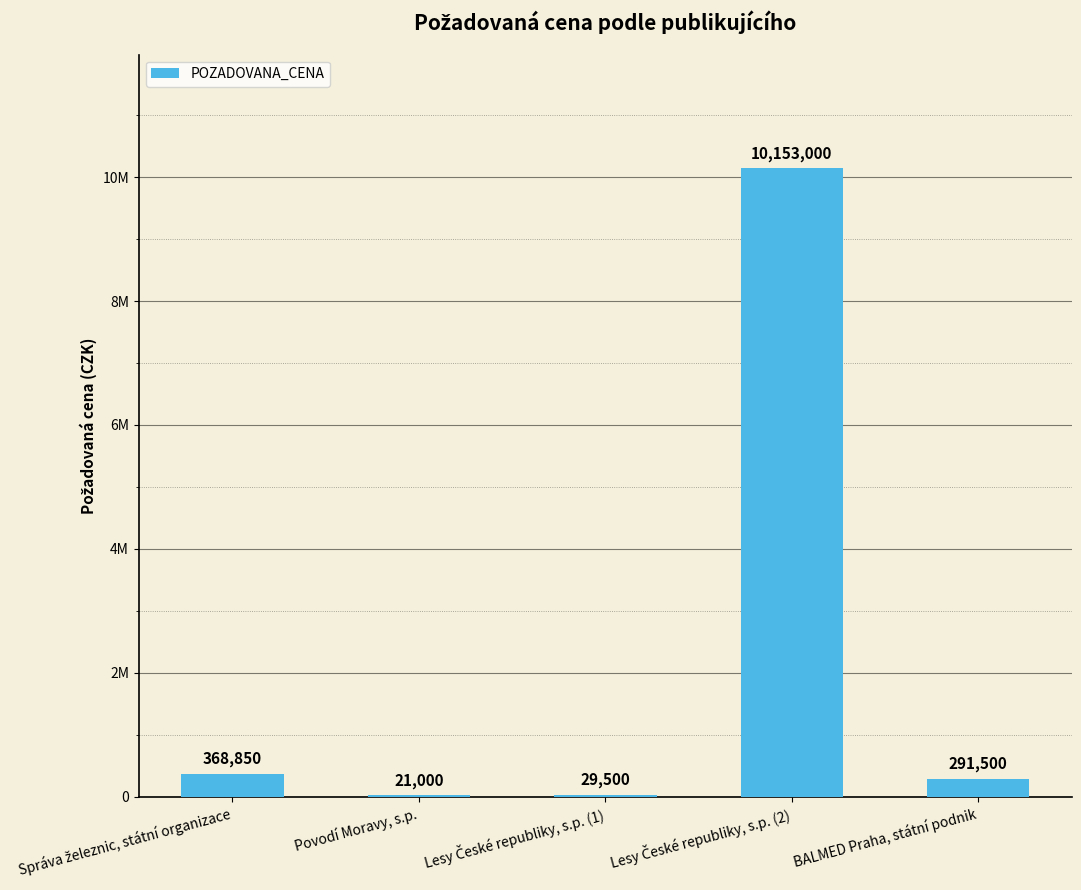

The value at Povodí Moravy, s.p. is 13775. True or false?

False